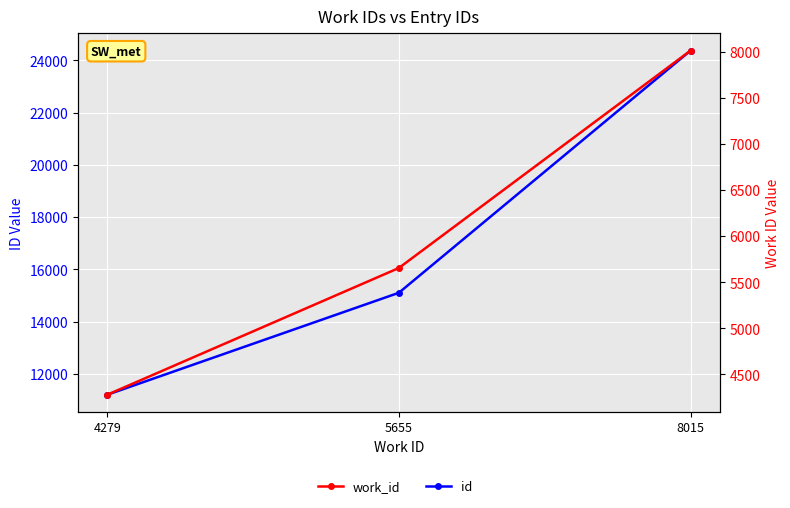

Reading left to right, extract all data points from this chart.

id: 4279=11204	5655=15108	8015=24379
work_id: 4279=4279	5655=5655	8015=8015